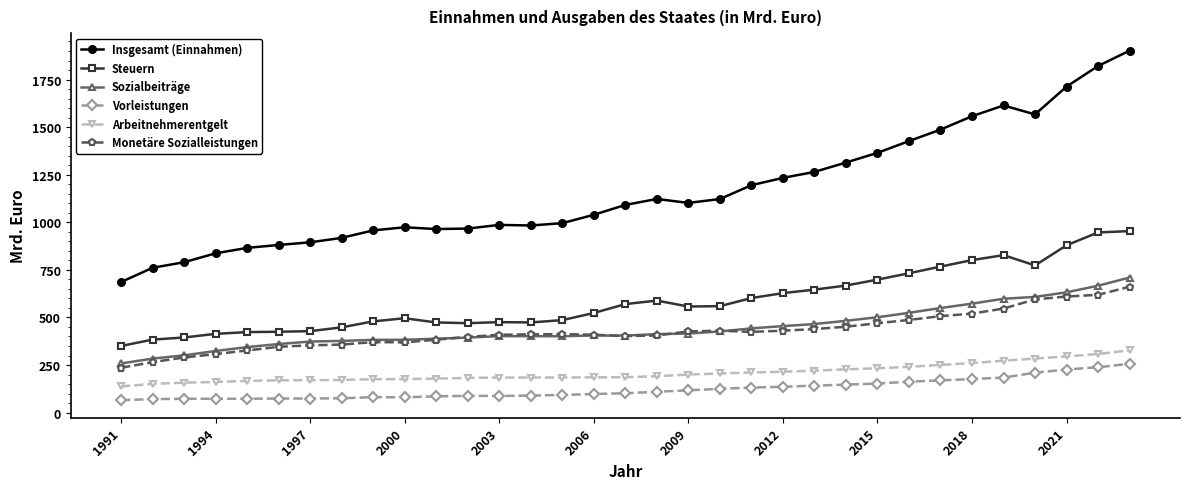

Is this an area chart (filled region under the line)?

No